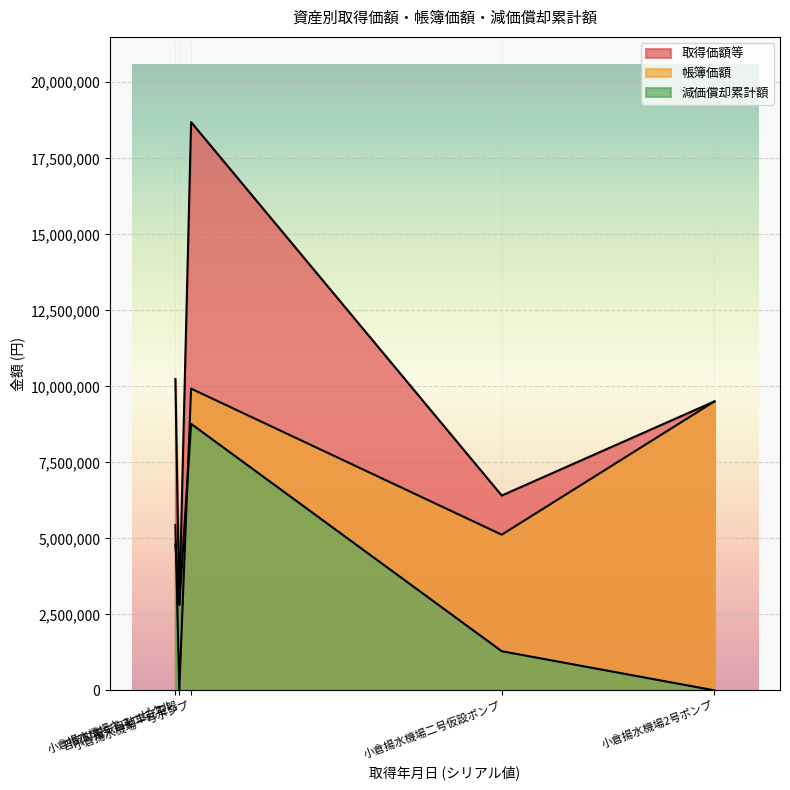

What position from the right is 小倉揚水機場キューピクル?

4